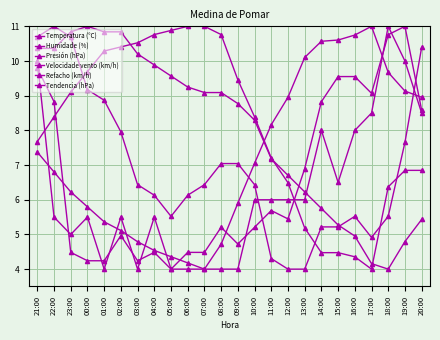

How many distinct data groups are displayed?

6